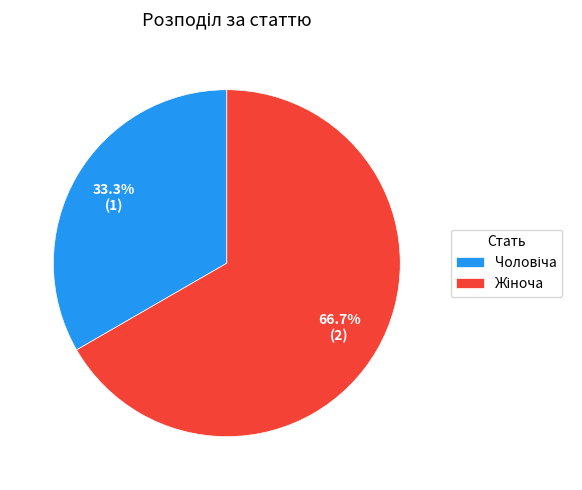

How many segments does this pie chart have?

2